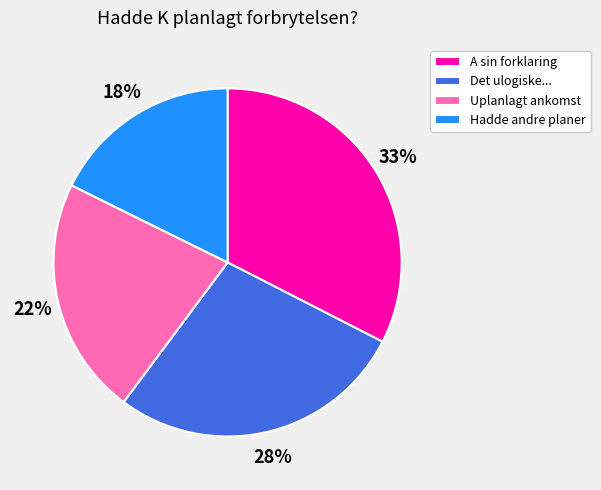

To the nearest percent, what is the average slice percentage?

25%